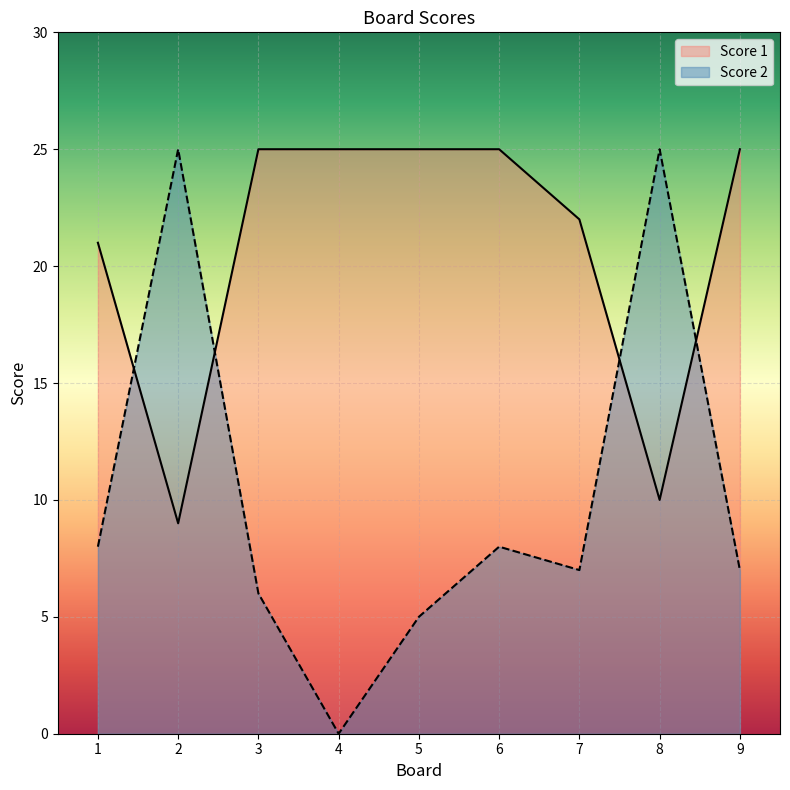

How many series are shown in this chart?

2